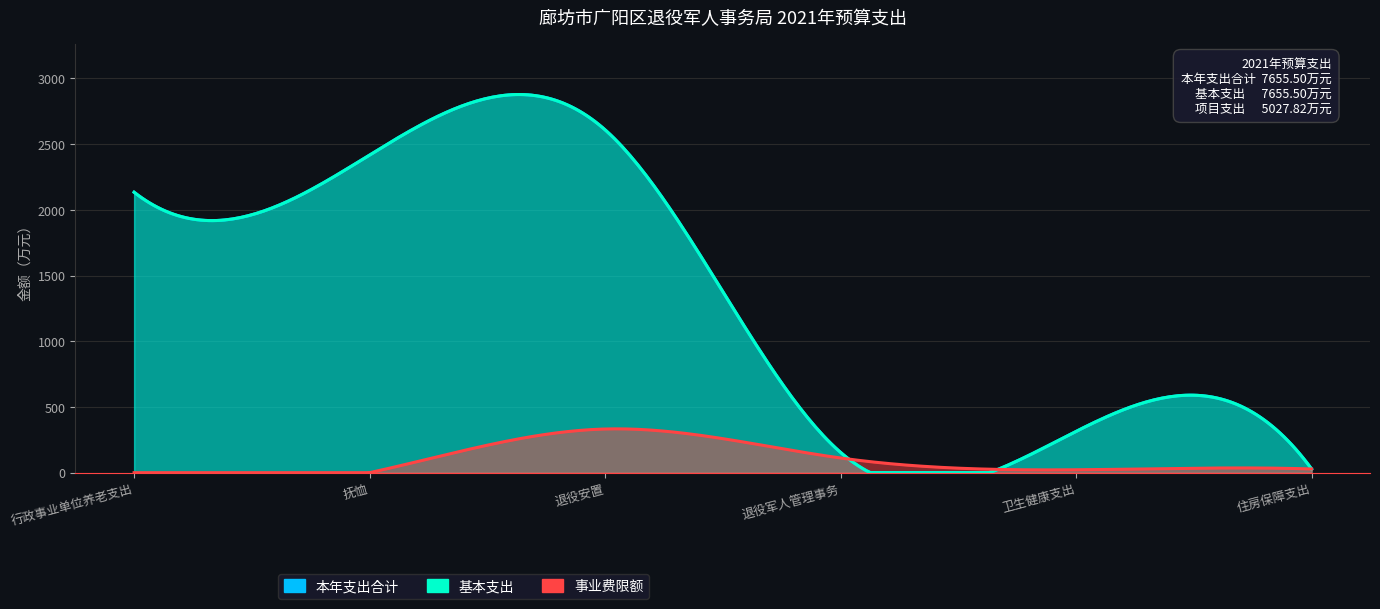

True or false: 本年支出合计 has a value of 2608.5 at 退役安置.

True